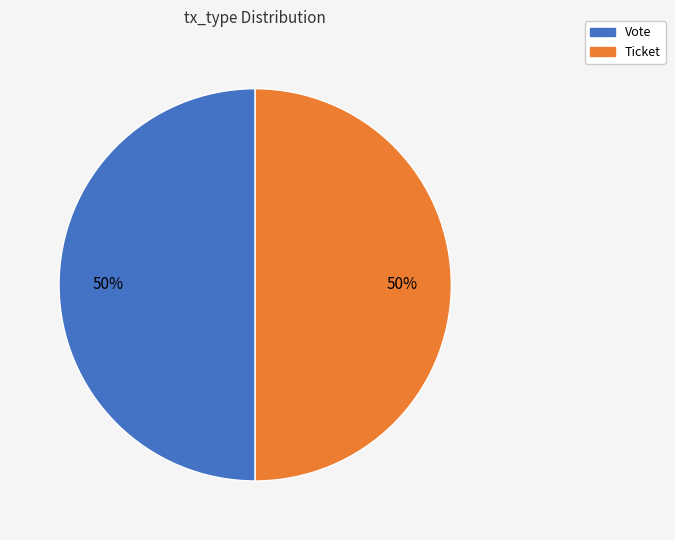

Is it true that Ticket is 61% of the pie?

False